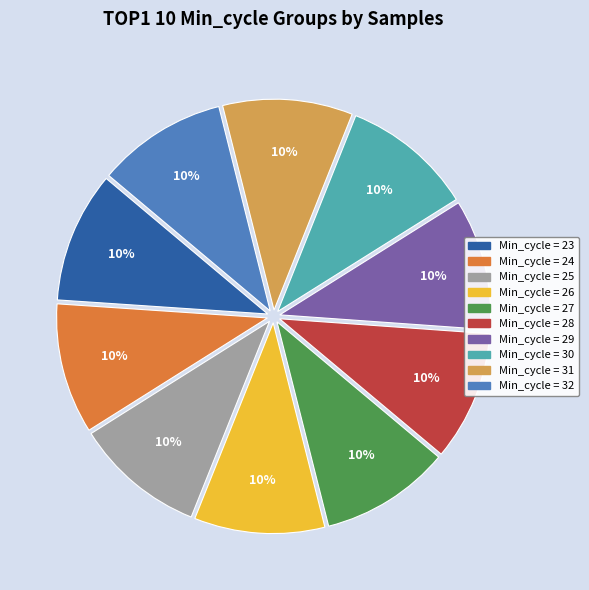

Is there any slice that represents more than half of the pie?

No